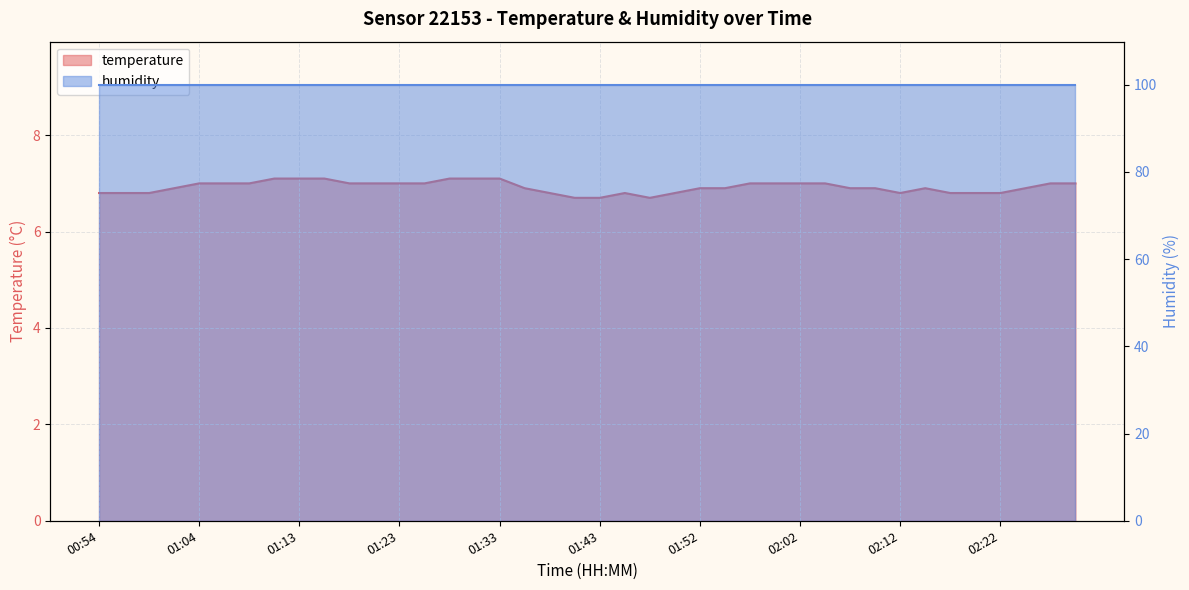

The chart shows a value of 10.2 at 02:07. True or false?

False